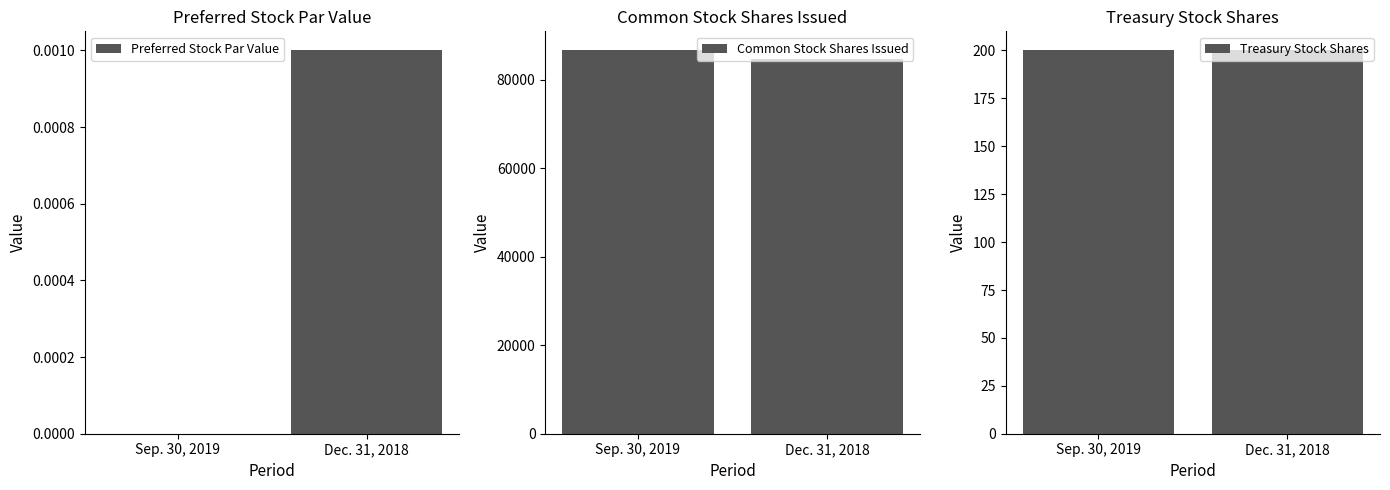

Does the chart contain any negative values?

No